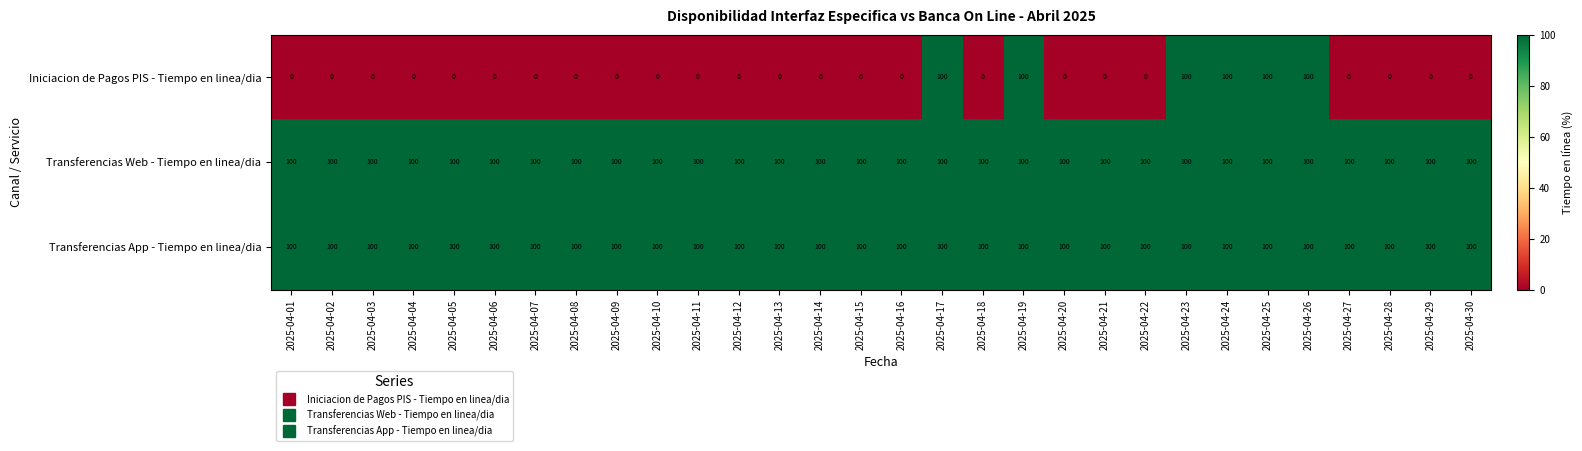

What is the total value across all series at 2025-04-13?

200